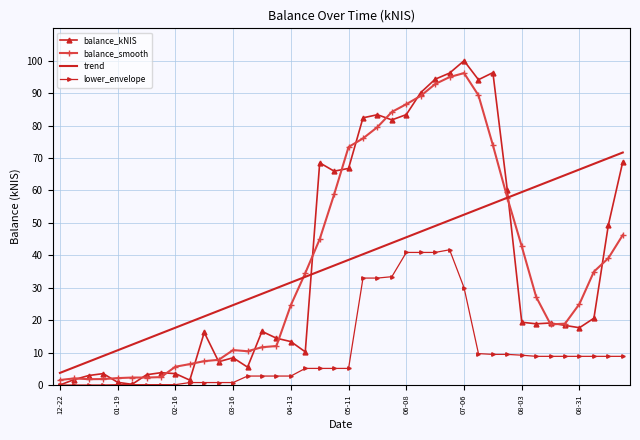

True or false: lower_envelope and trend cross at least once.

False